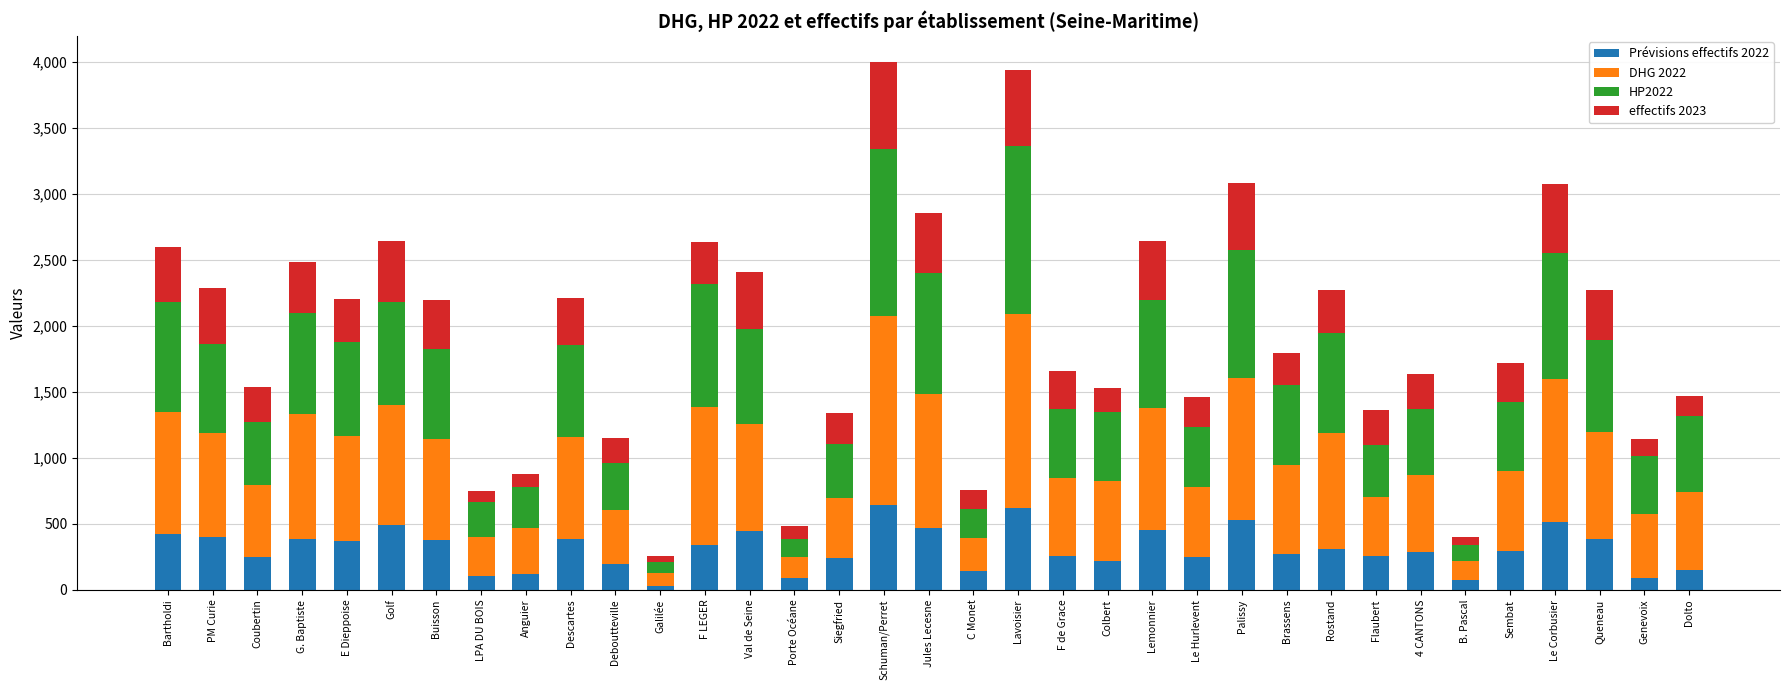

What is the total value across all series at F de Grace?

1658.0